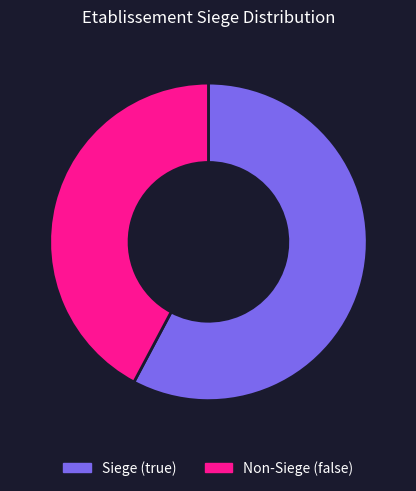

Do Non-Siege (false) and Siege (true) together represent more than half of the pie?

Yes